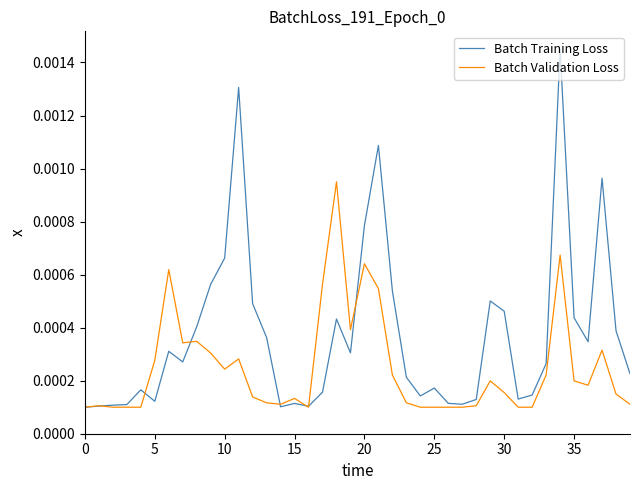

Which series has the widest spread of values?

Batch Training Loss